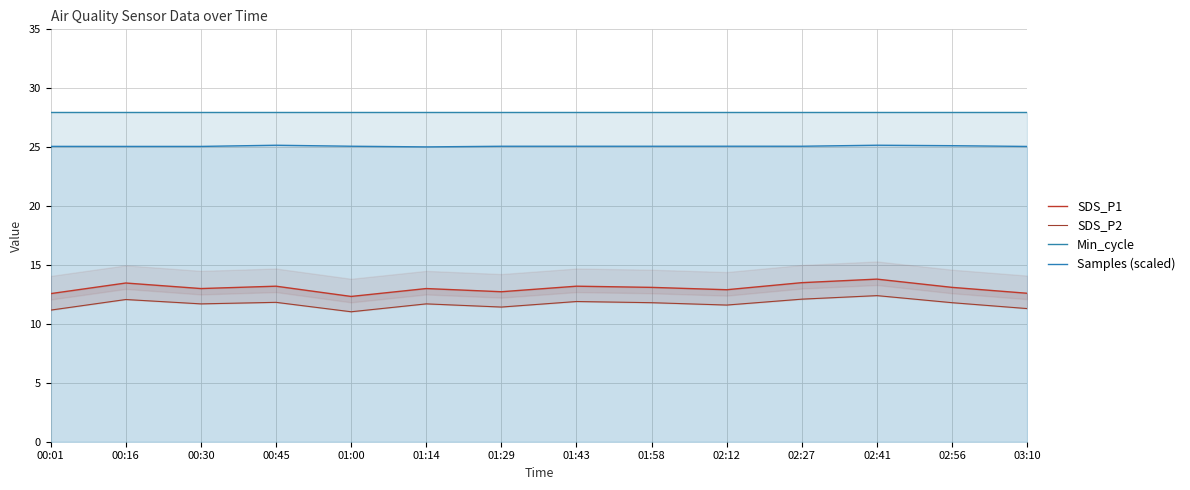

What is the average value of the SDS_P2 series?

11.7